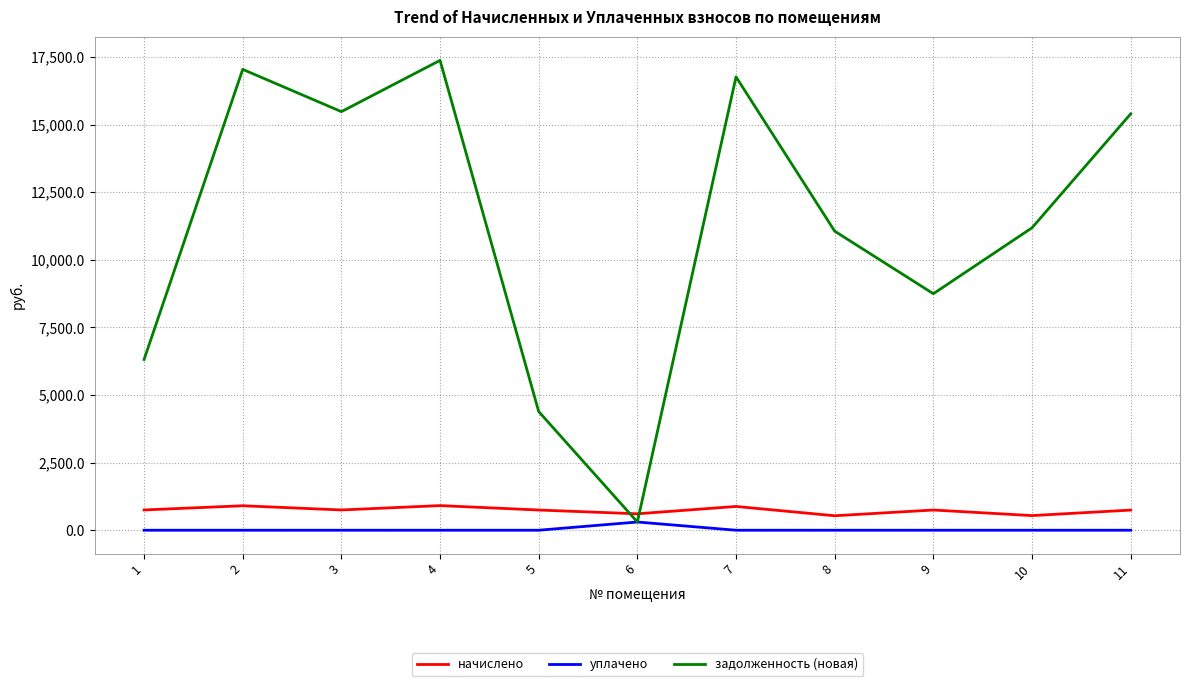

Between which two adjacent categories do задолженность (новая) and начислено first intersect?

5 and 6